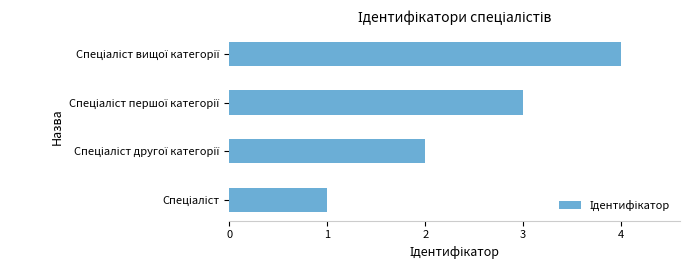

What is the sum of all values?

10